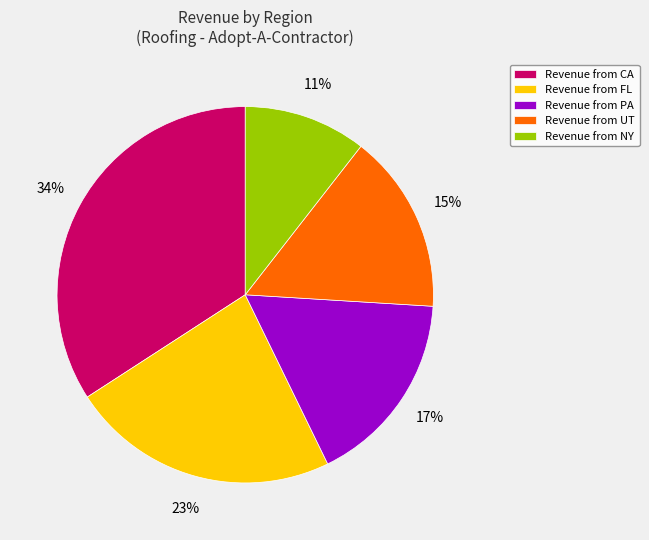

Does any single category account for the majority?

No